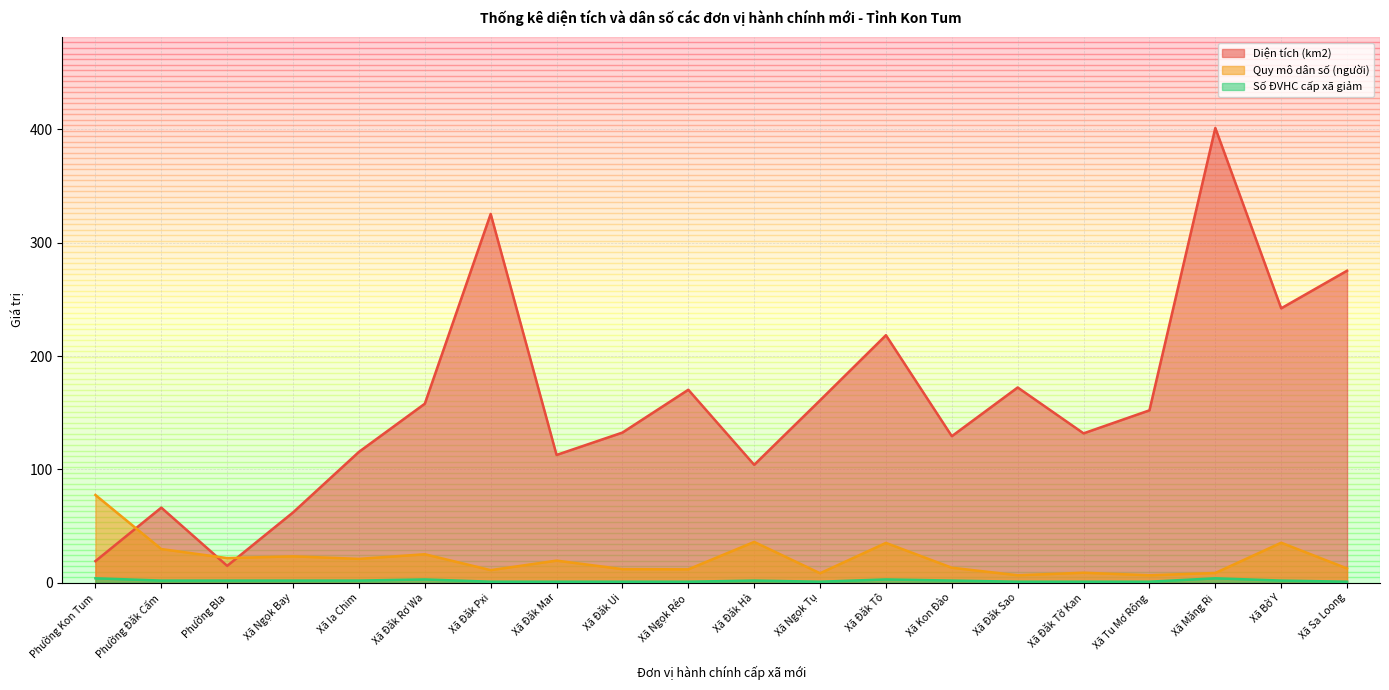

True or false: Quy mô dân số (người) has a value of 8.9 at Xã Đăk Tờ Kan.

True